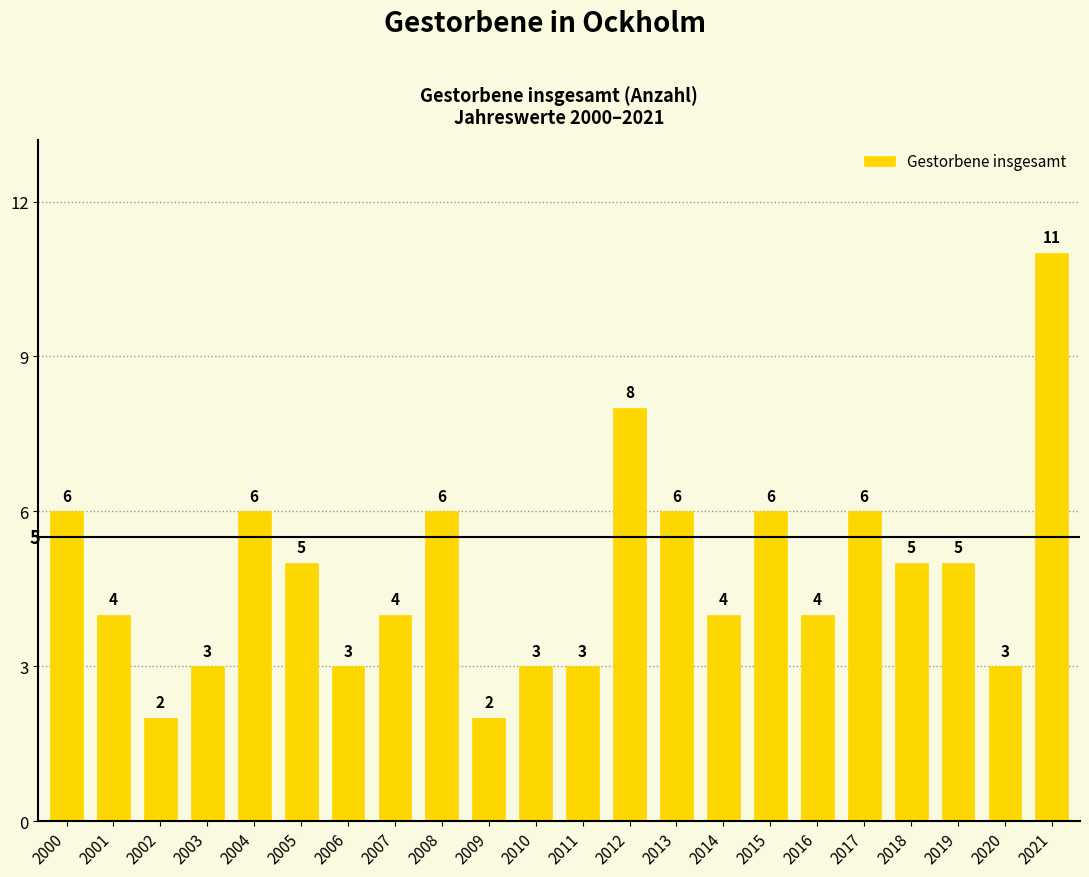

Count the number of categories in the chart.

22